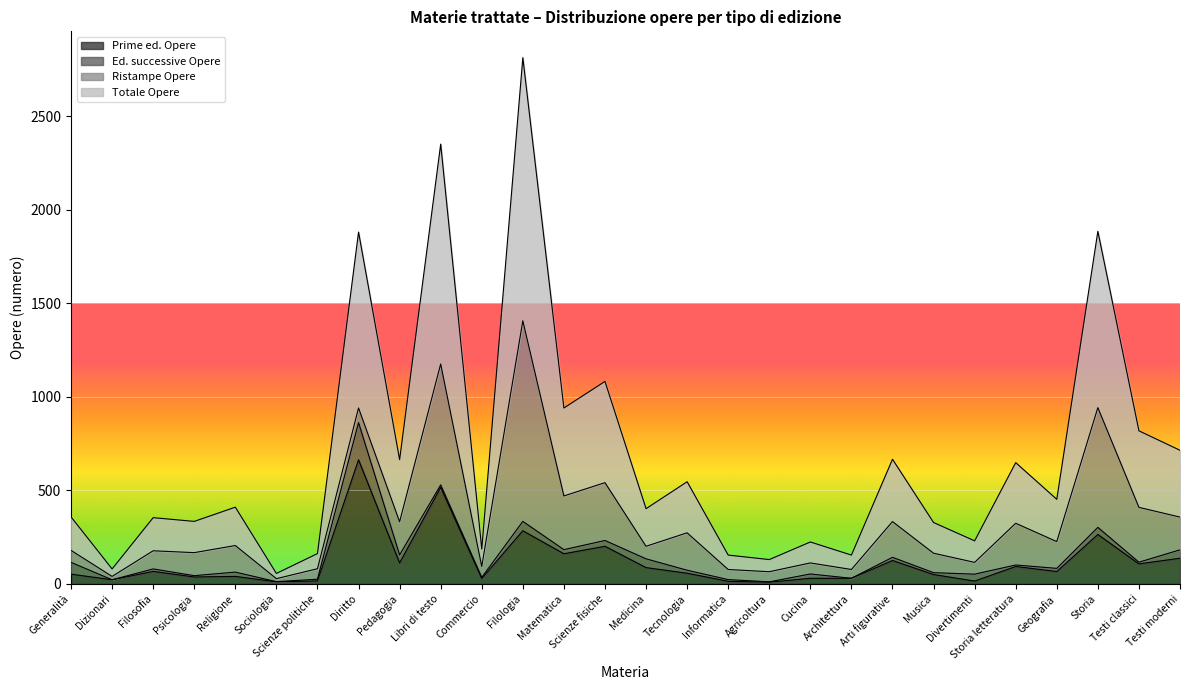

True or false: Prime ed. Opere has a value of 236 at Libri di testo.

False